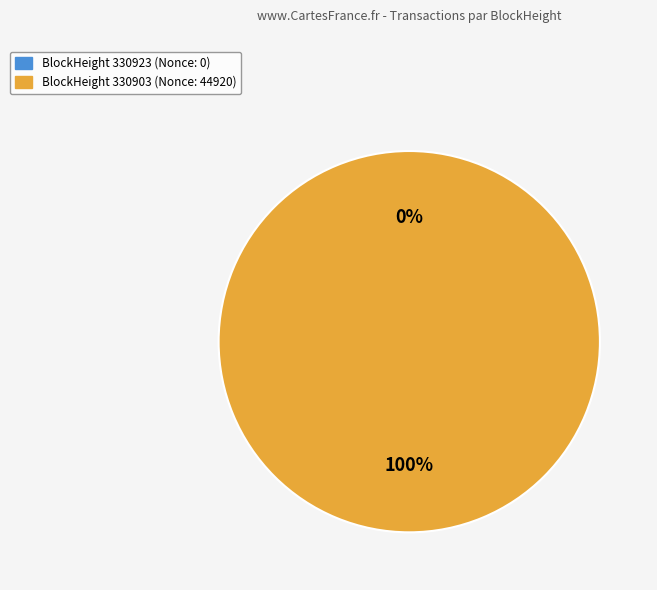

To the nearest percent, what is the average slice percentage?

50%